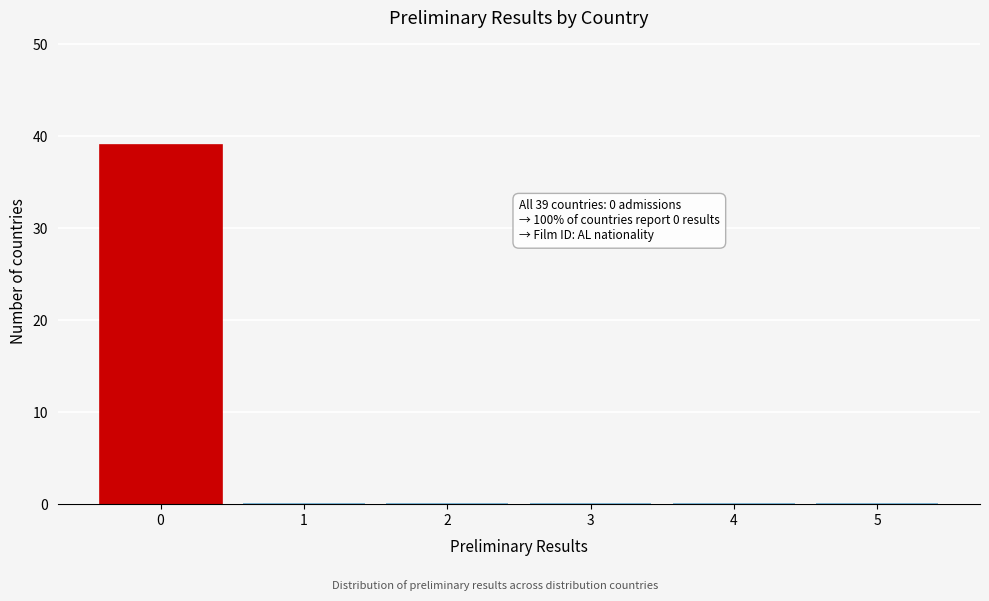

Reading right to left, what are all the values shown in this chart?

5=0	4=0	3=0	2=0	1=0	0=39